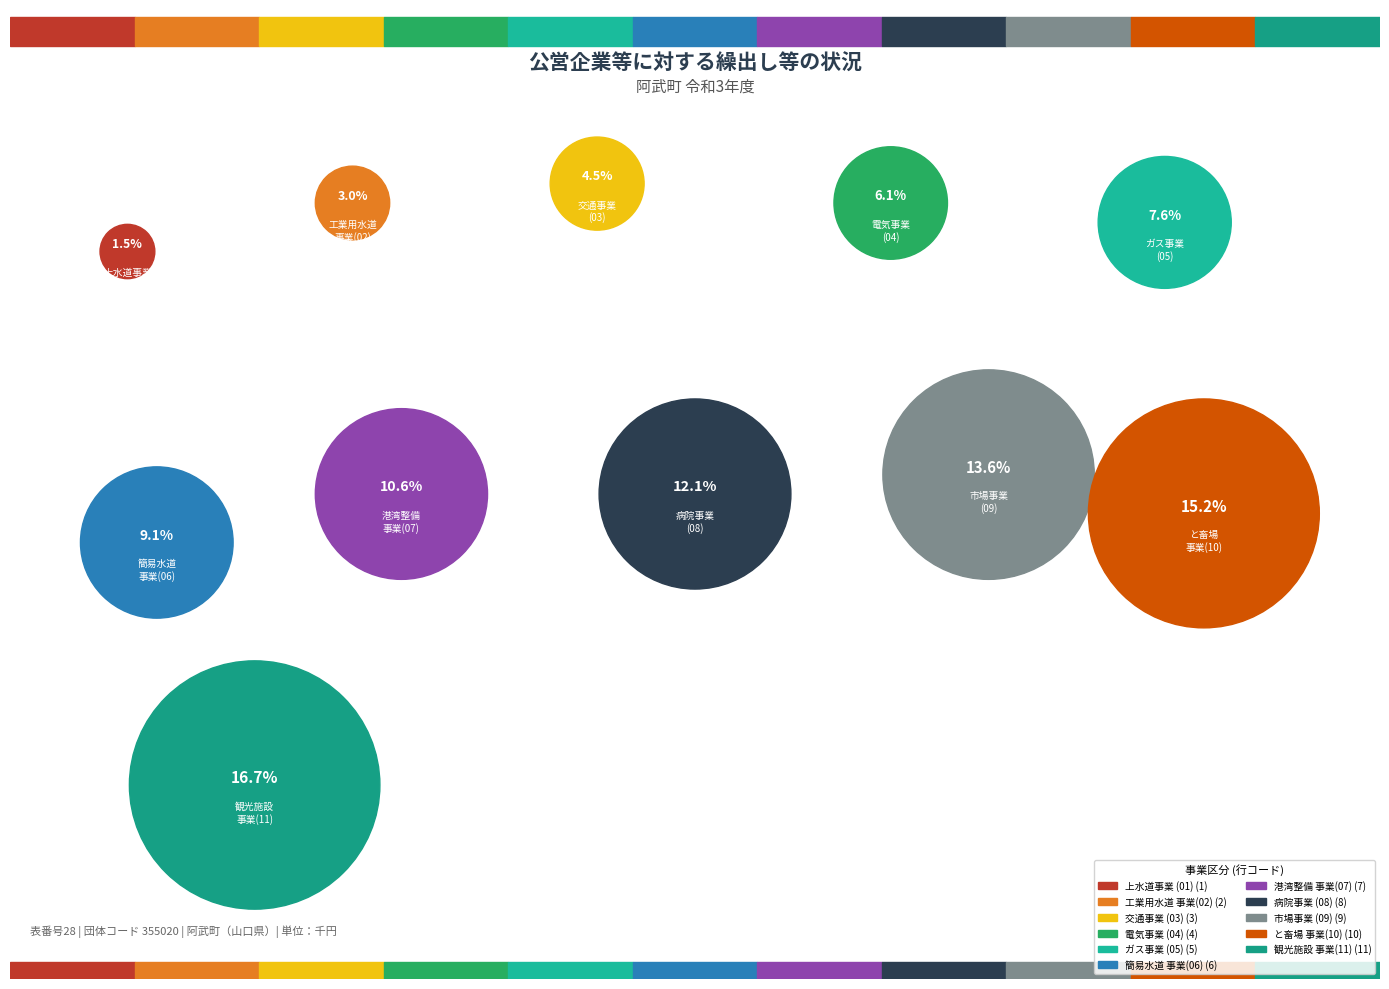

How many slices are in this pie chart?

11